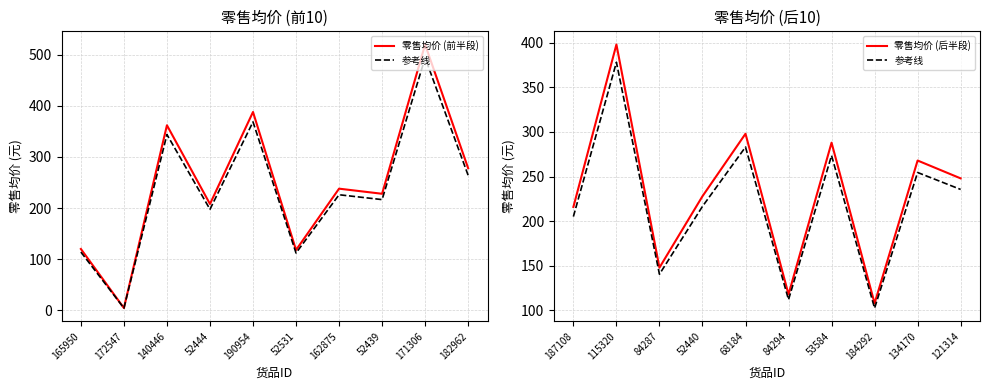

What is the value of the 参考线 point at the 1st from the left?

205.2